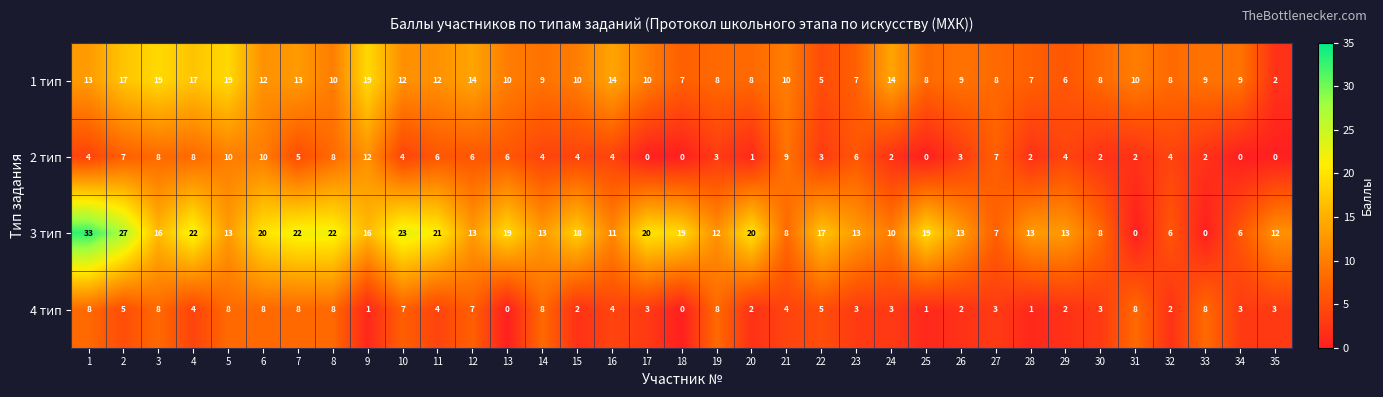

The 1 тип series shows 19 at 5. True or false?

True